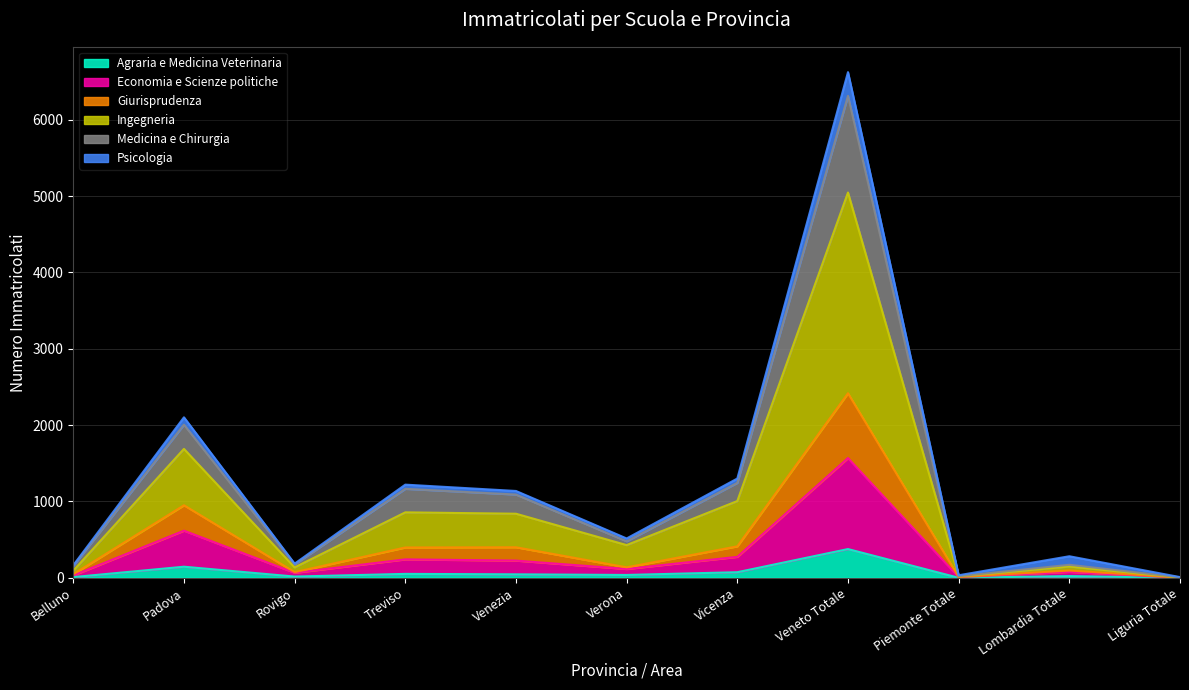

True or false: Economia e Scienze politiche and Giurisprudenza cross at least once.

False